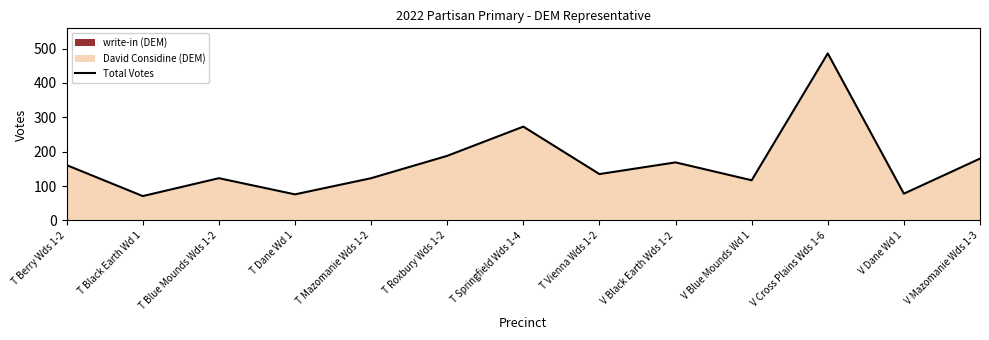

The value at T Mazomanie Wds 1-2 is 123. True or false?

True